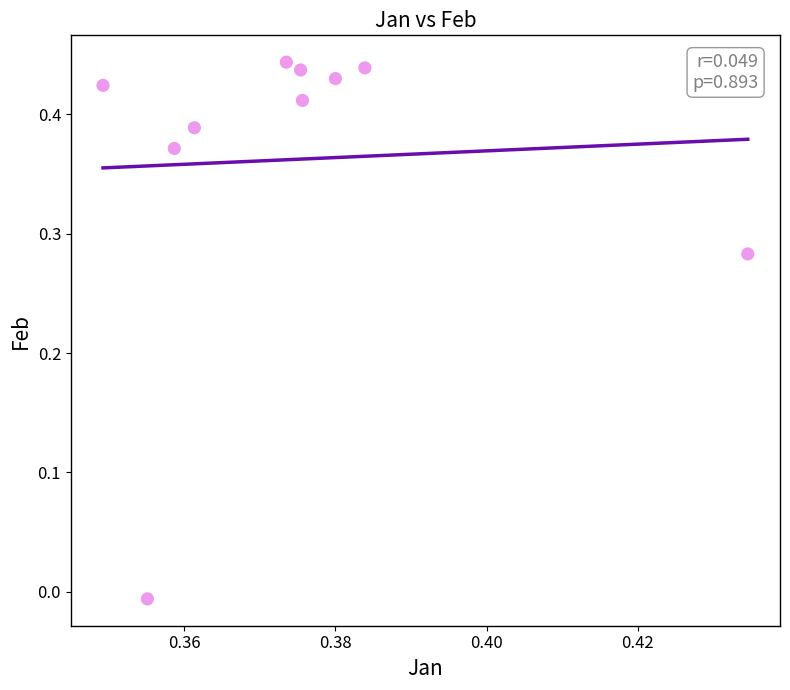

Count the number of points in this scatter plot.

10